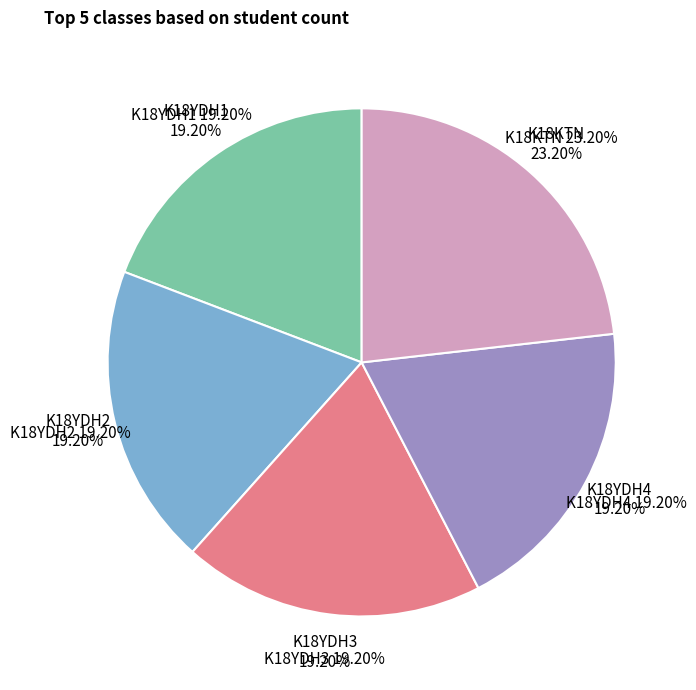

Which category has the smallest portion of the pie?

K18YDH1